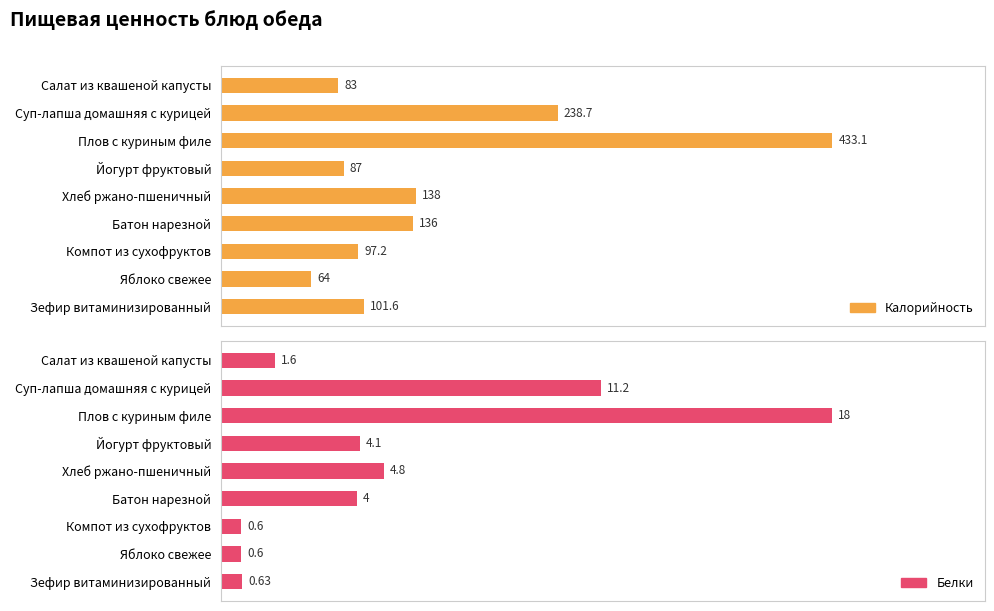

Is it true that Белки equals 0.6 at Зефир витаминизированный?

True